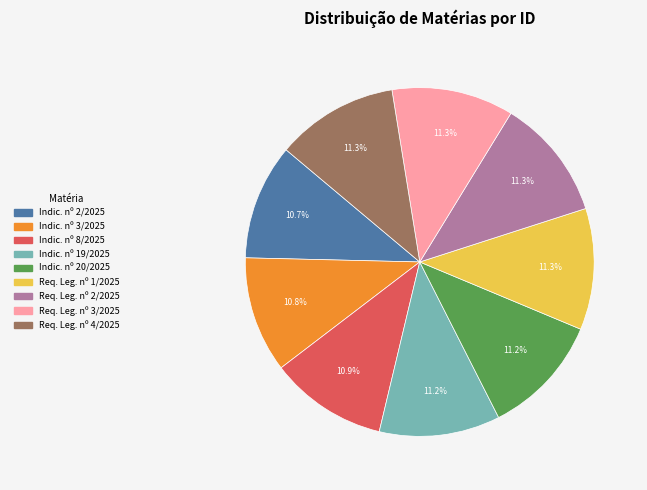

How many slices are in this pie chart?

9